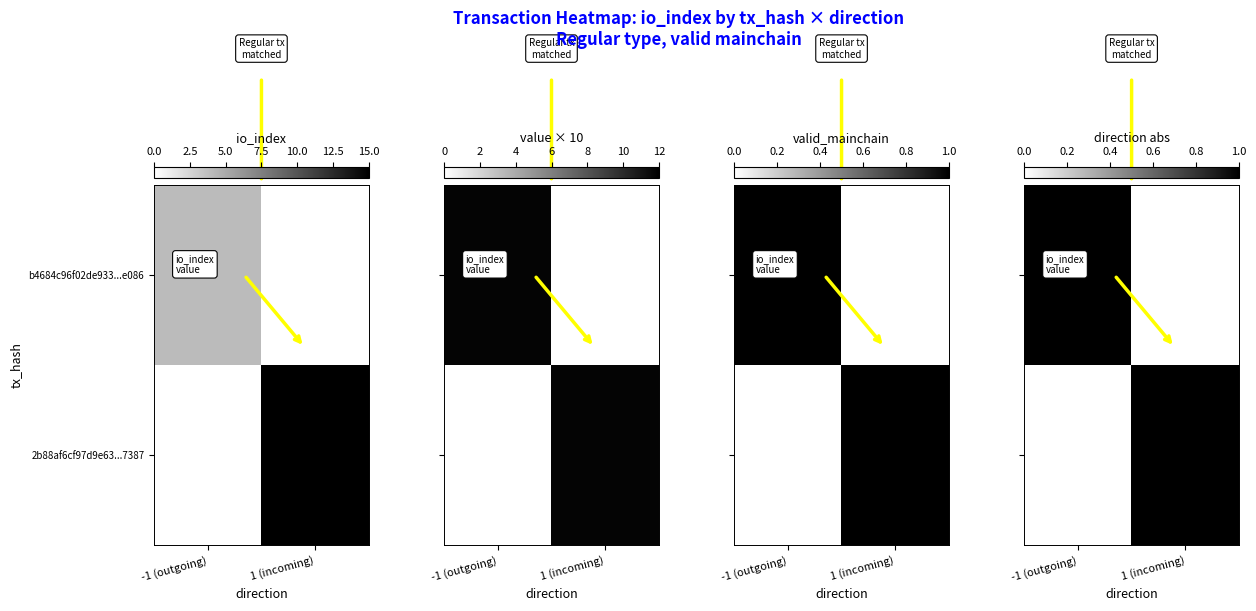

Between -1 (outgoing) and 1 (incoming), which series saw the biggest shift?

b4684c96f02de933...e086